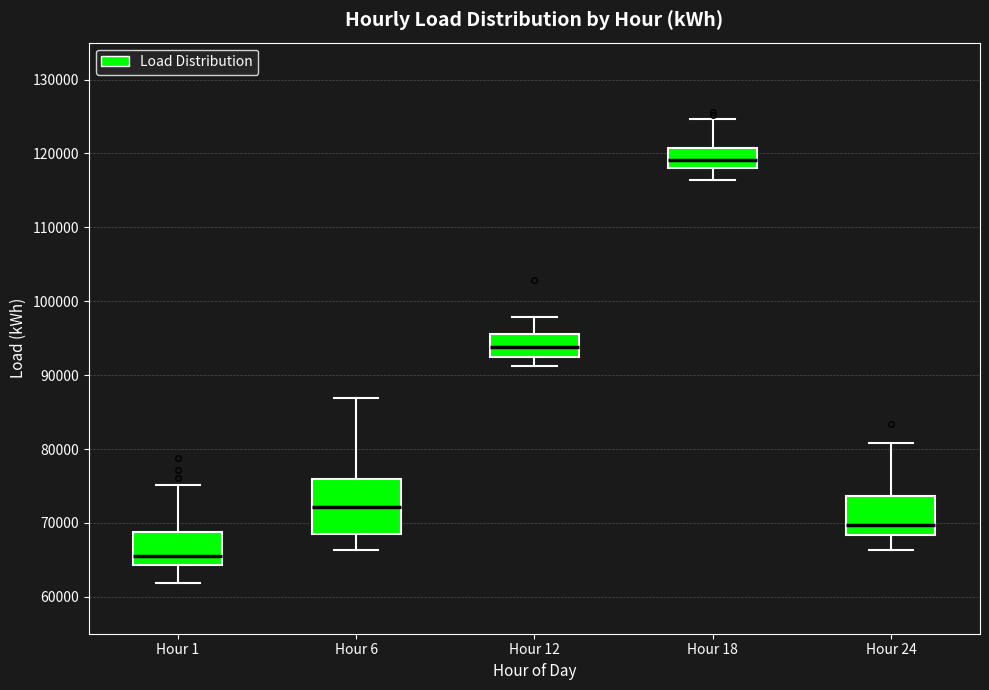

Which box is the tallest, from its lower edge to its upper edge?

Hour 6